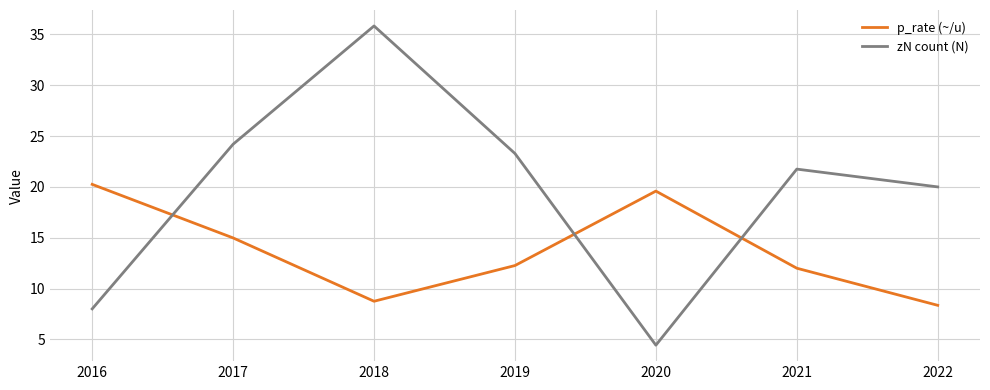

True or false: zN count (N) and p_rate (~/u) intersect in this chart.

True